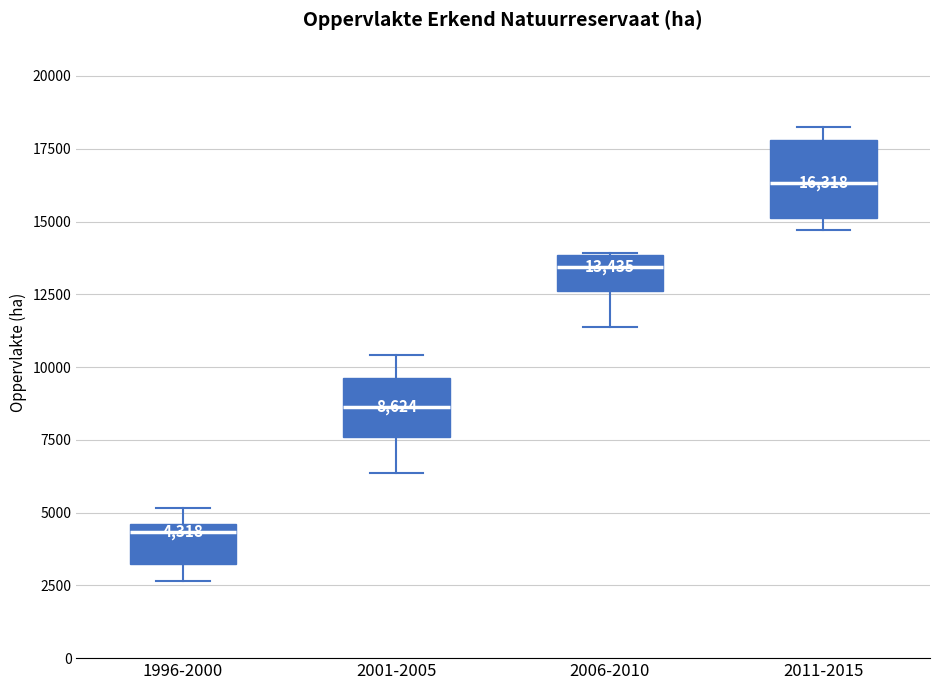

Which box is the tallest, from its lower edge to its upper edge?

2011-2015